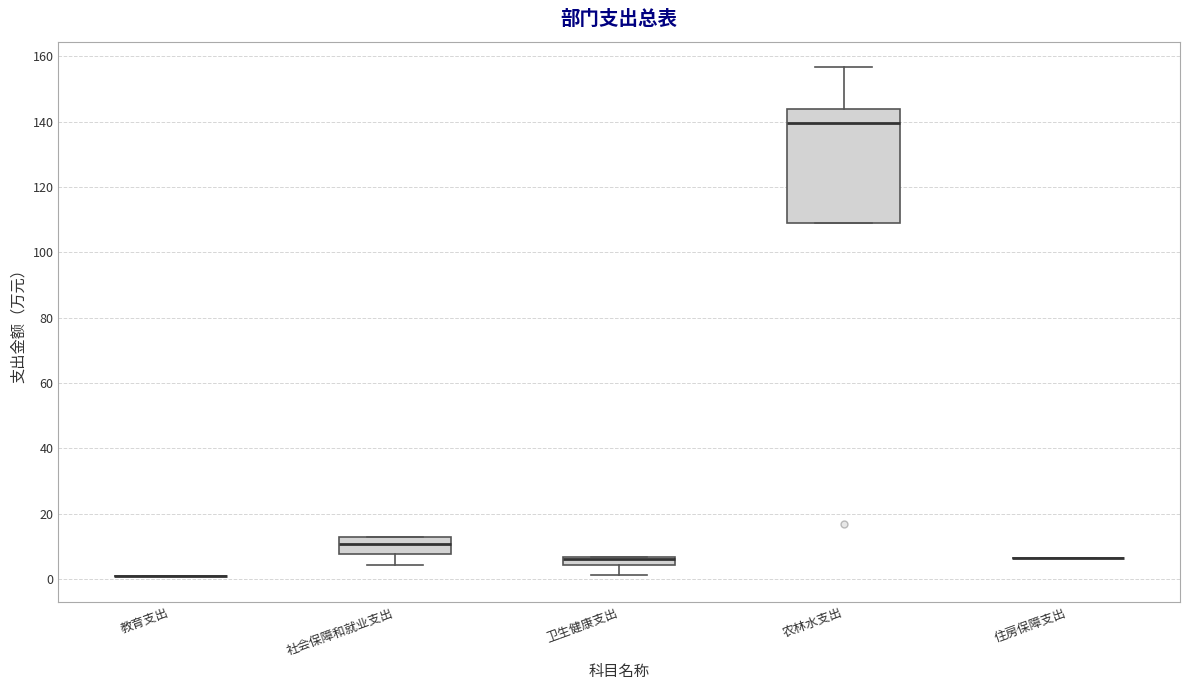

Which box is the tallest, from its lower edge to its upper edge?

农林水支出